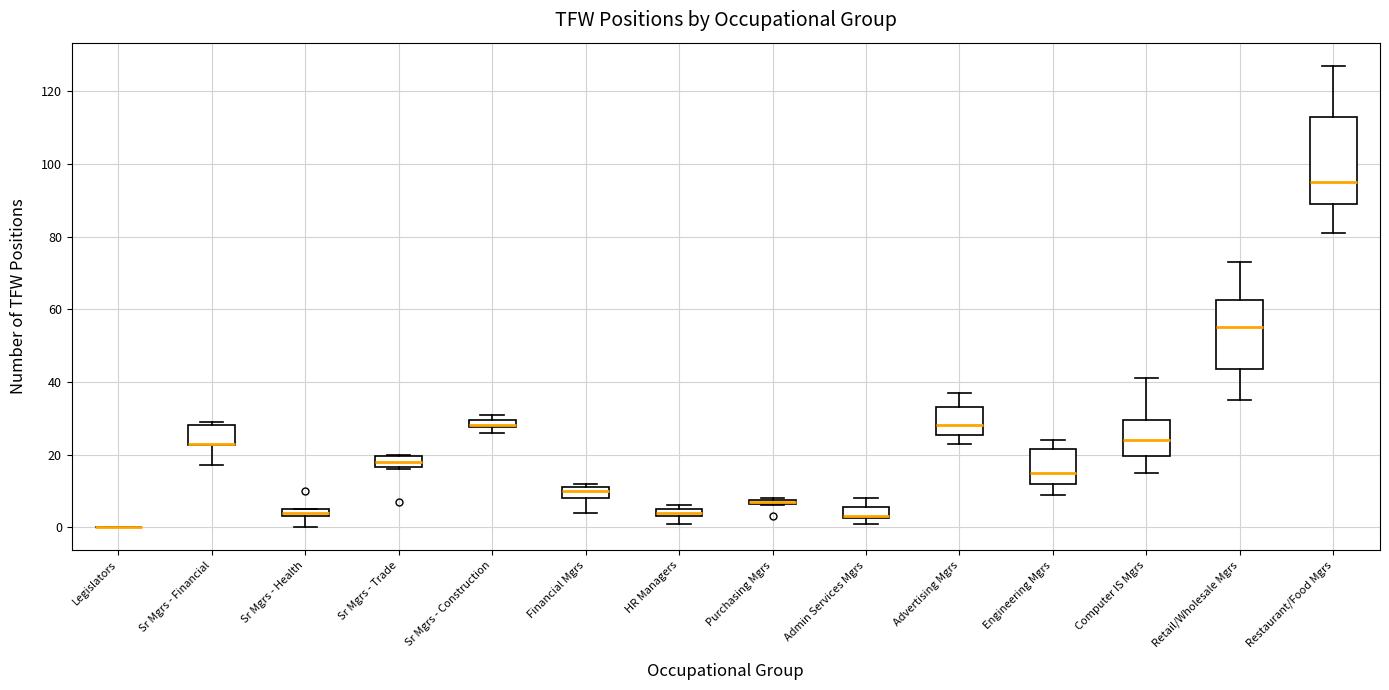

Which box is the tallest, from its lower edge to its upper edge?

Restaurant/Food Mgrs